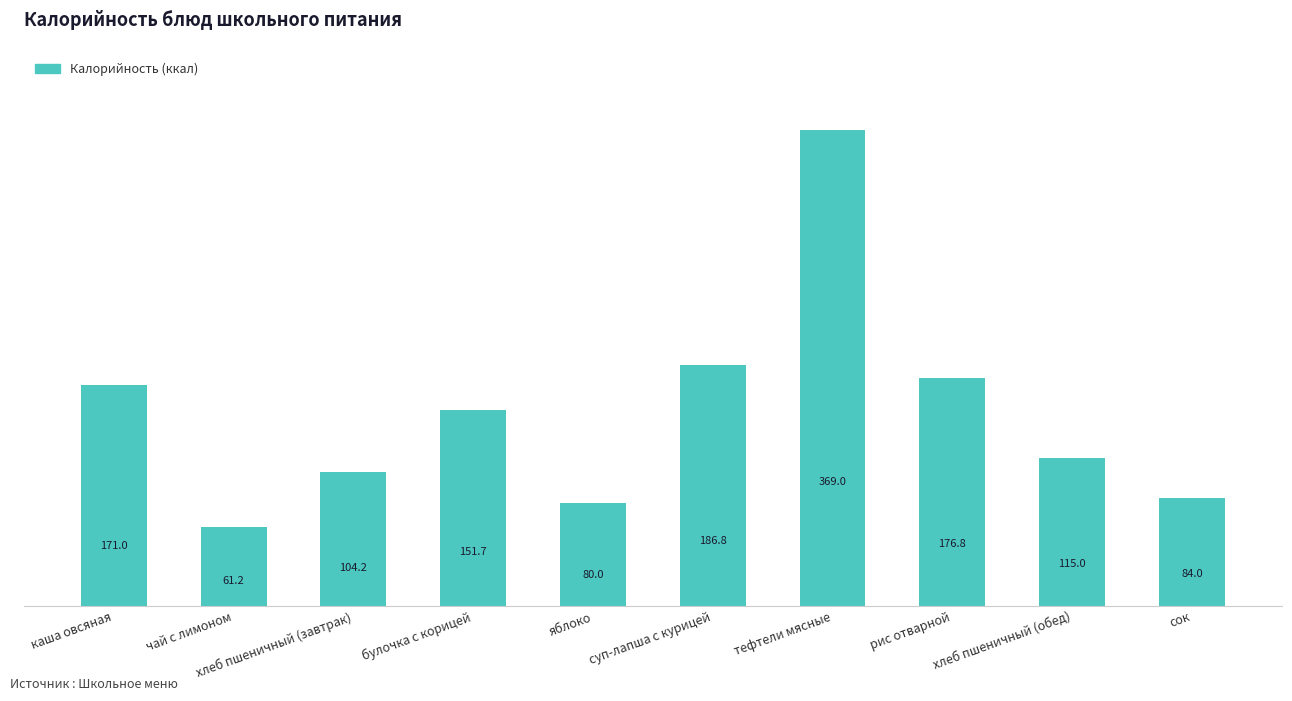

What is the label of the 10th bar from the right?

каша овсяная